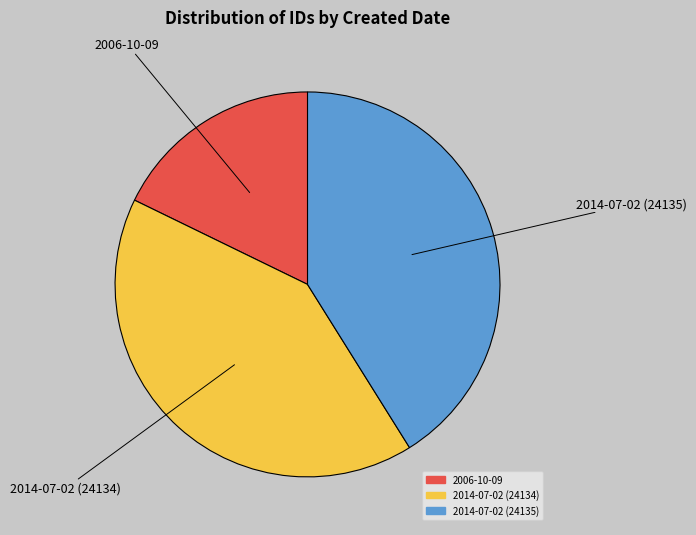

Does 2014-07-02 (24135) represent more than half of the total?

No